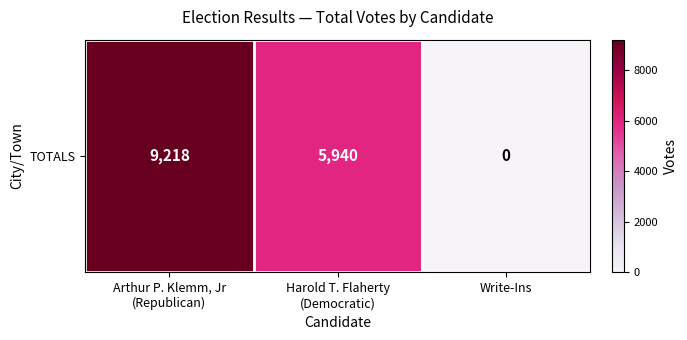

Reading left to right, what are all the values shown in this chart?

9218	5940	0